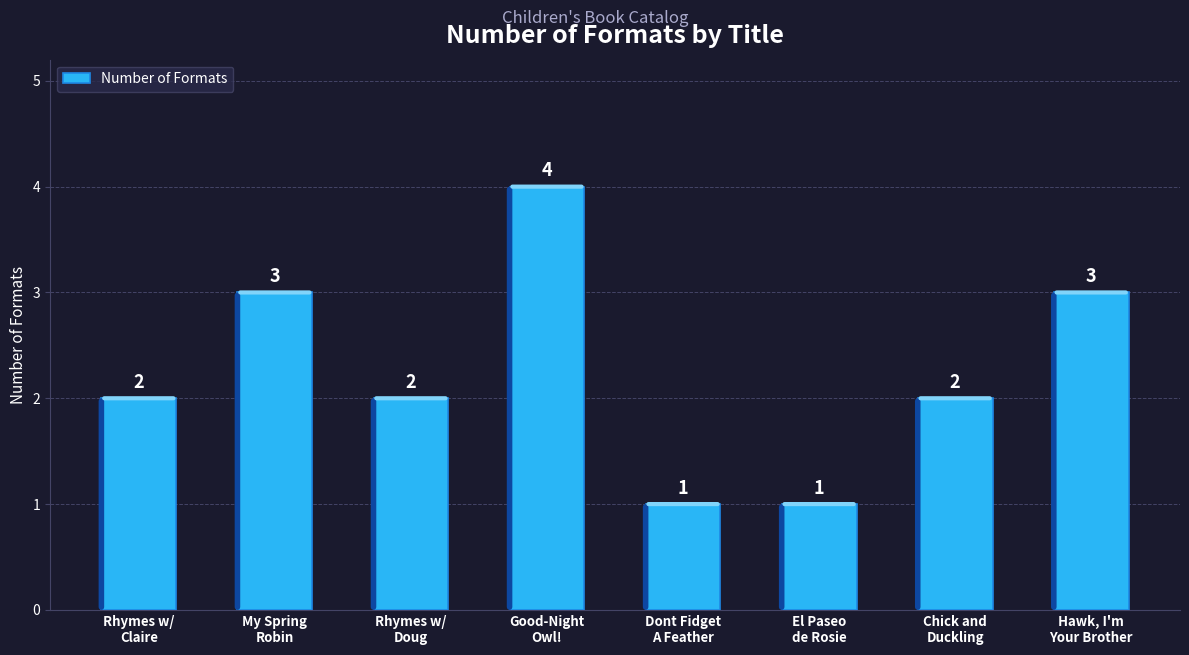

Which has a higher value, Chick and
Duckling or Good-Night
Owl!?

Good-Night
Owl!